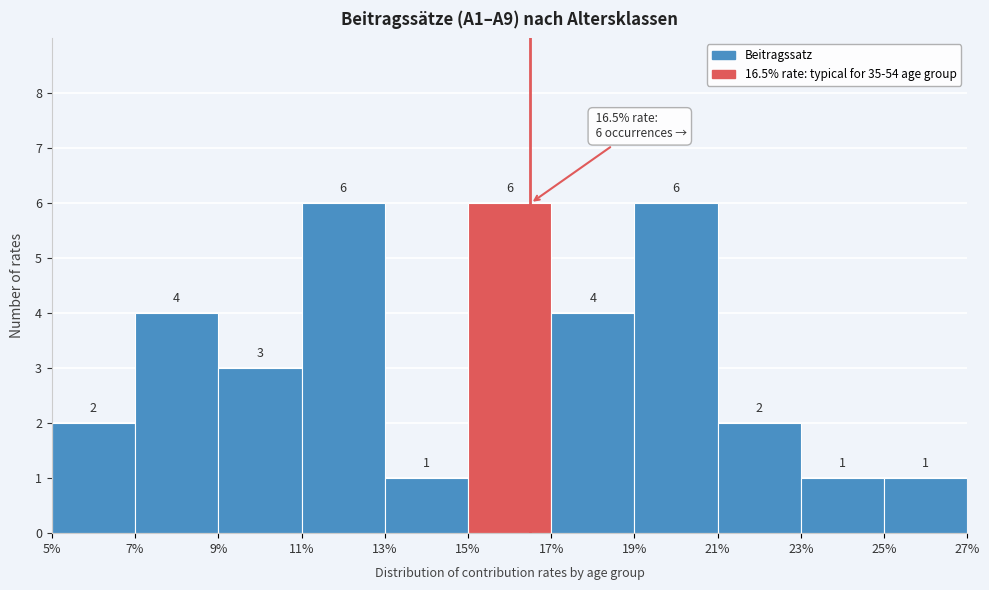

Reading left to right, list every bar in this chart as the range it spans on the x-axis followed by its height.

5% to 7%: 2
7% to 9%: 4
9% to 11%: 3
11% to 13%: 6
13% to 15%: 1
15% to 17%: 6
17% to 19%: 4
19% to 21%: 6
21% to 23%: 2
23% to 25%: 1
25% to 27%: 1